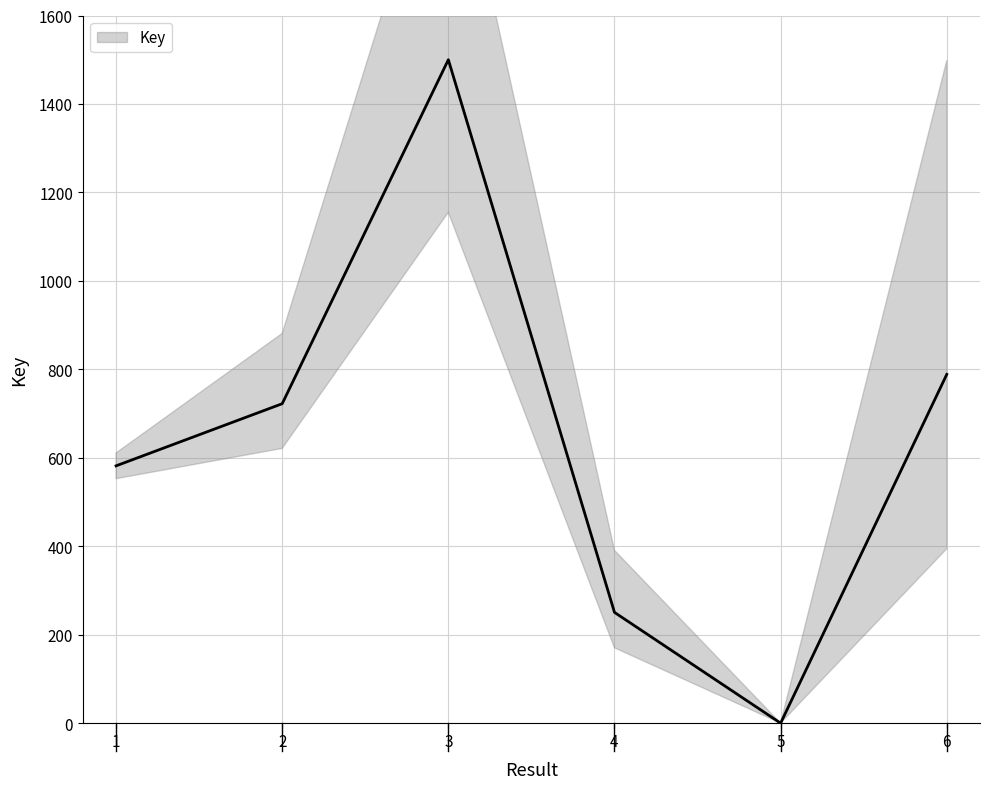

How many lines are shown in the chart?

1